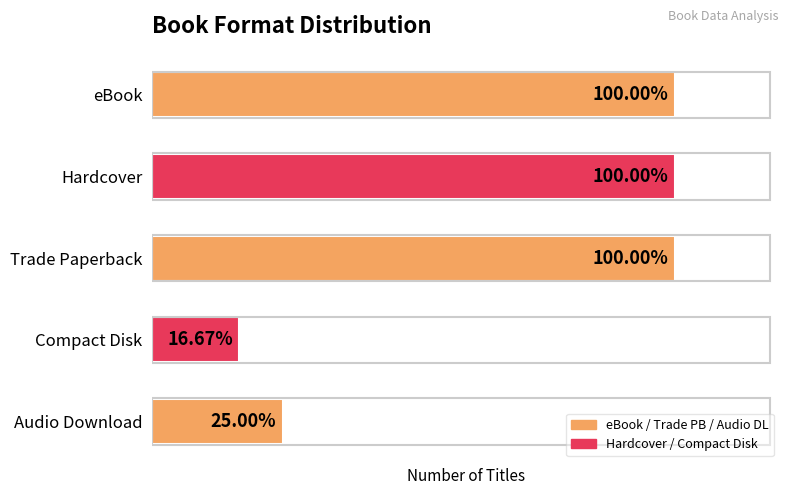

Does the chart contain any negative values?

No